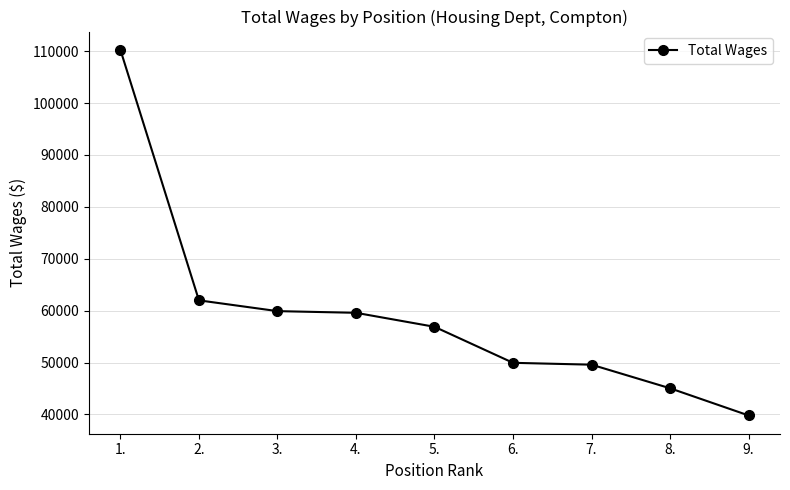

How many series are shown in this chart?

1